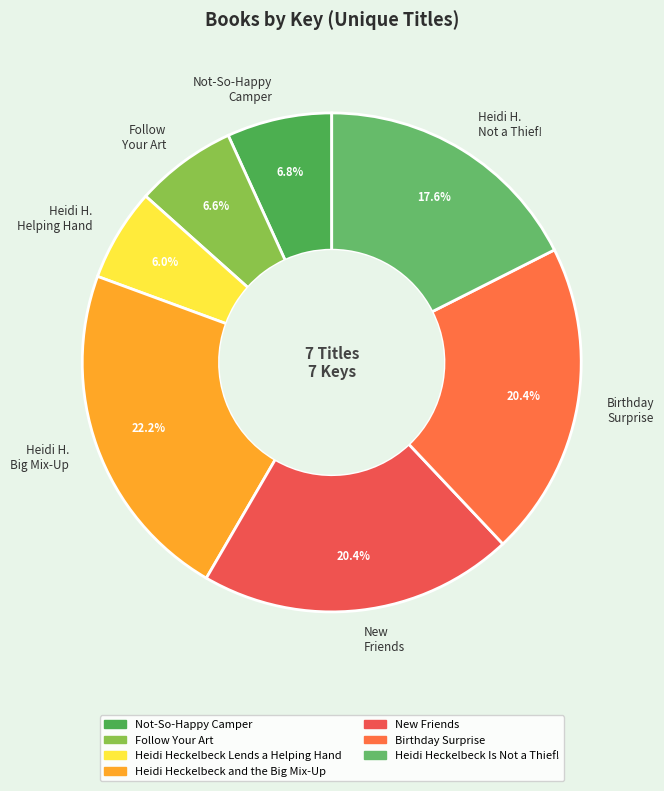

Which slice is the smallest?

Heidi H. Helping Hand